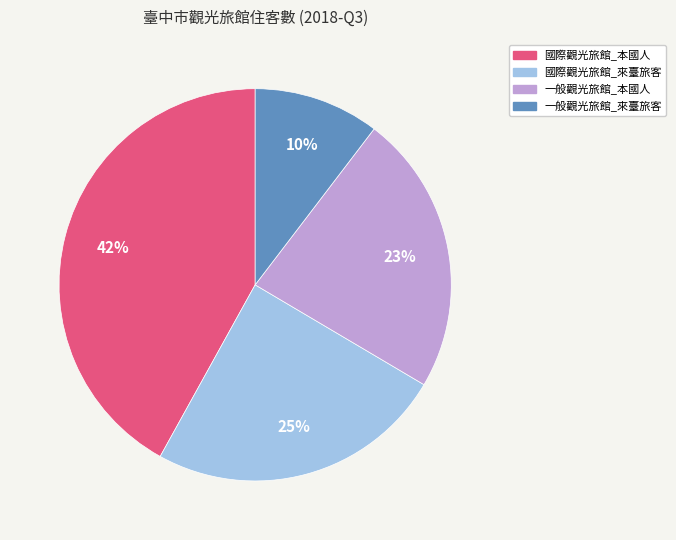

Combined, do 國際觀光旅館_本國人 and 一般觀光旅館_本國人 account for over 50%?

Yes